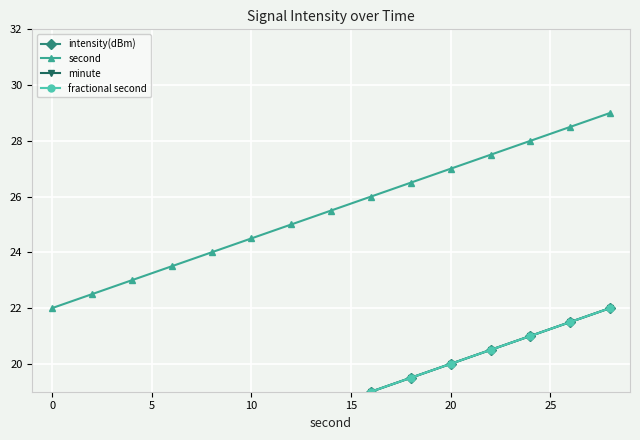

What is the lowest value of the second series?

22.0